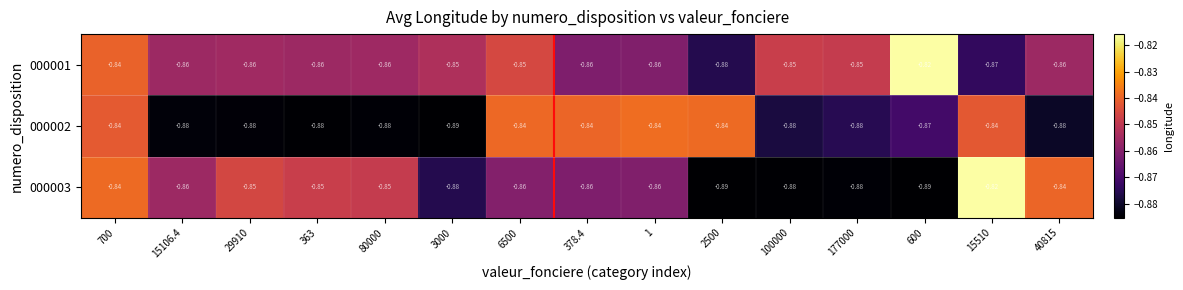

Which has a higher value, 1 or 15106.4?

15106.4